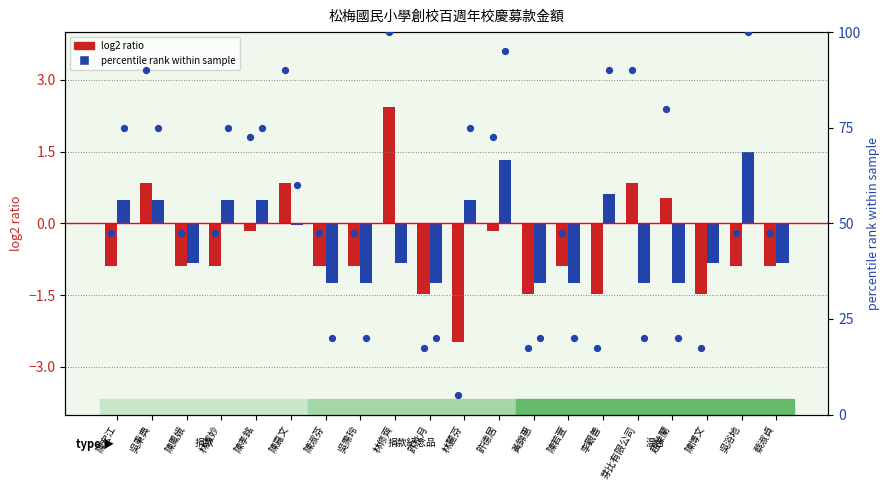

Which series has the largest total across all categories?

percentile rank (捐款)